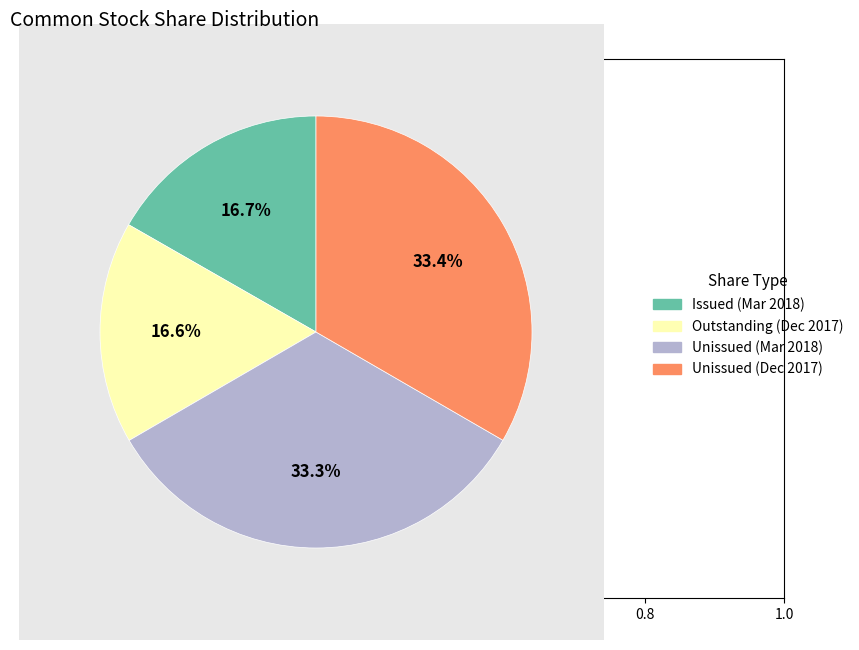

Does any single category account for the majority?

No